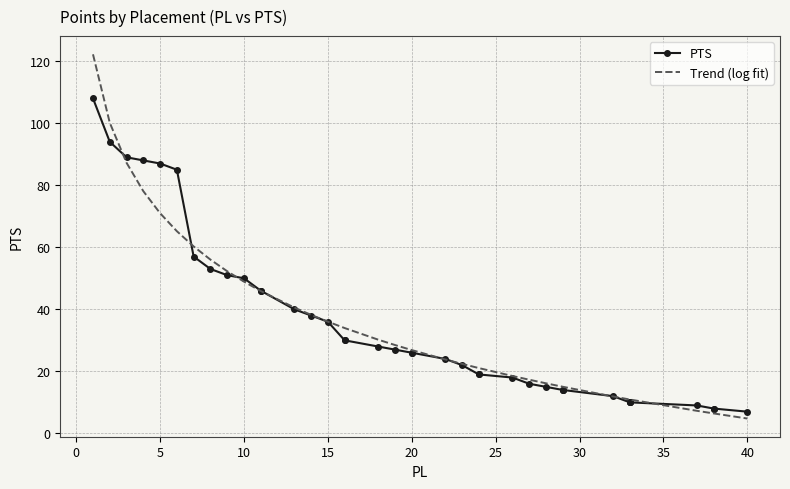

Read the Trend (log fit) value at 16.

34.0